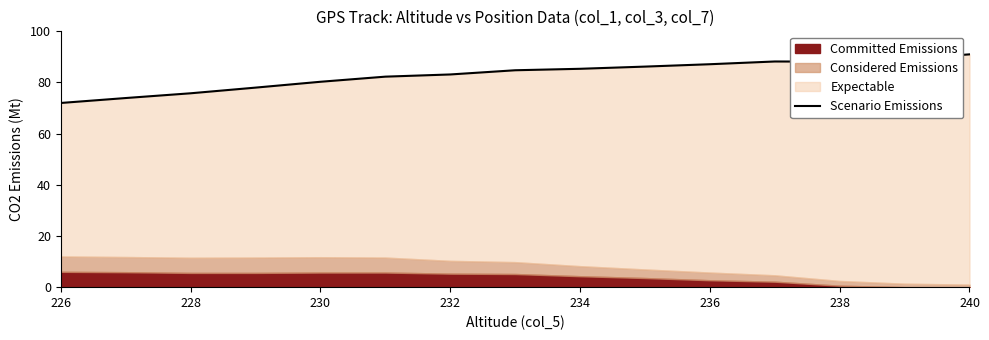

Does the chart have visible grid lines?

No